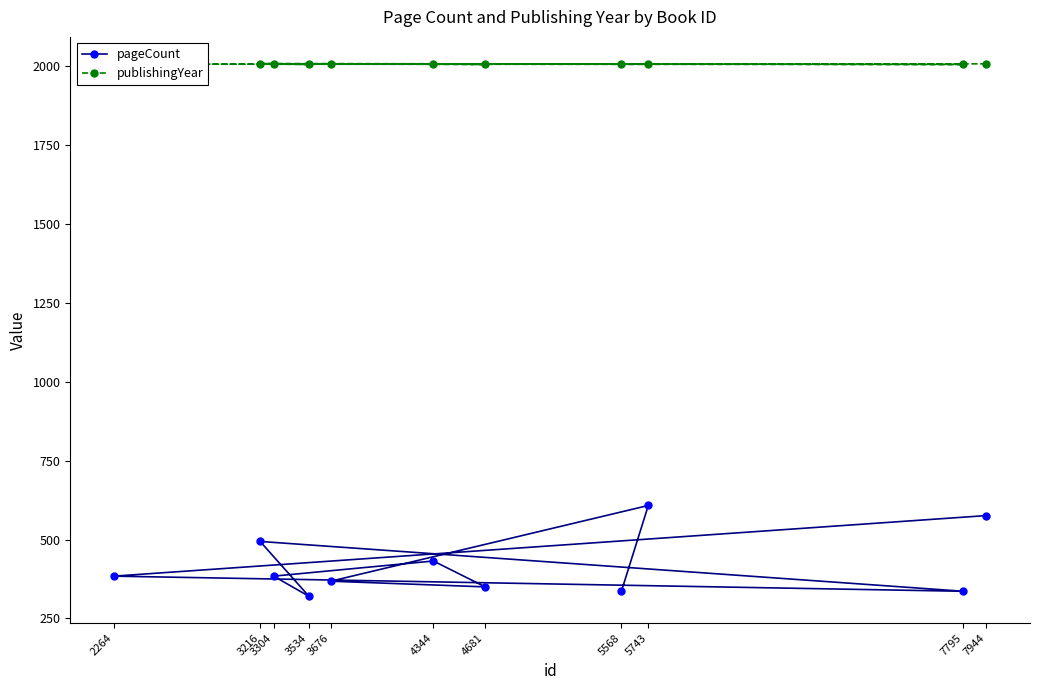

Which has a higher value, 4681 or 4344?

4344